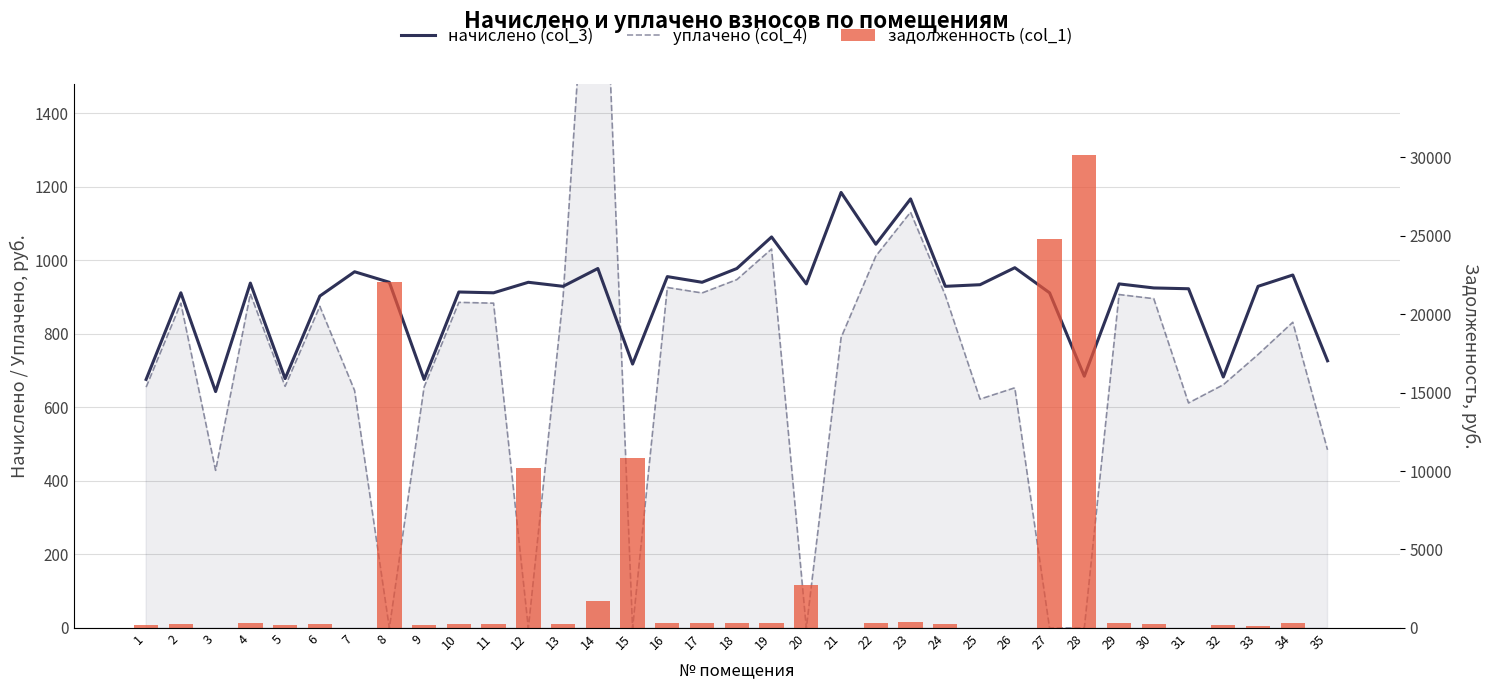

What value does the задолженность (col_1) series have at 29?

283.1